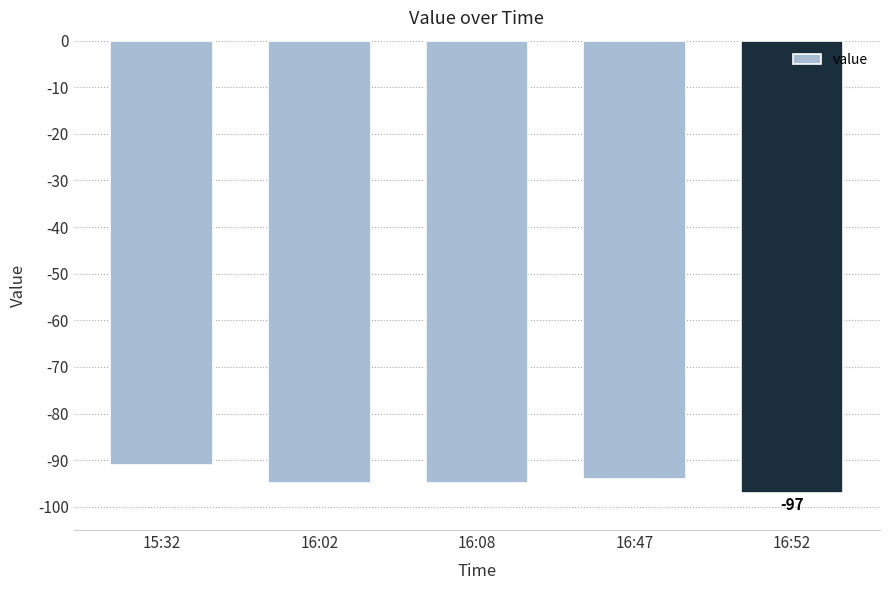

Which label corresponds to the smallest value in the chart?

16:52